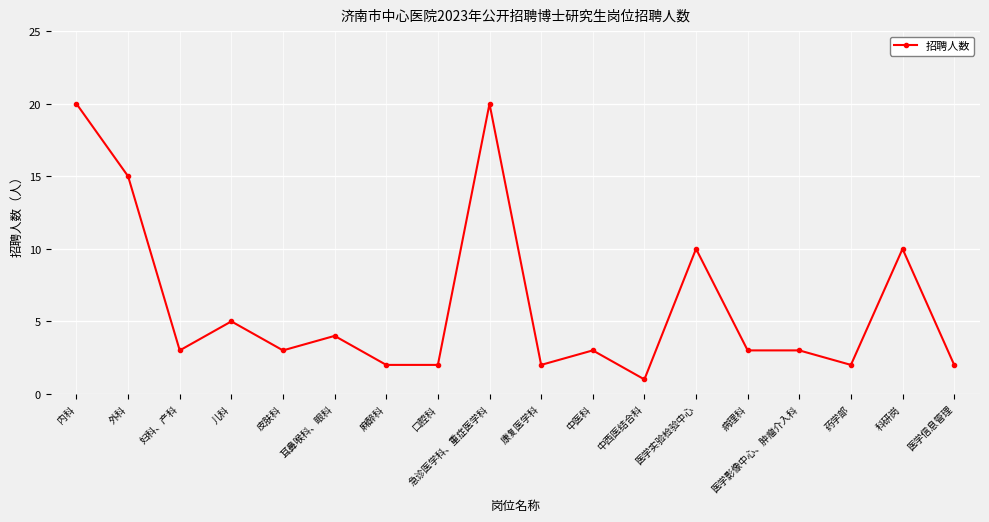

Reading left to right, list all the values displayed in this chart.

内科=20	外科=15	妇科、产科=3	儿科=5	皮肤科=3	耳鼻喉科、眼科=4	麻醉科=2	口腔科=2	急诊医学科、重症医学科=20	康复医学科=2	中医科=3	中西医结合科=1	医学实验检验中心=10	病理科=3	医学影像中心、肿瘤介入科=3	药学部=2	科研岗=10	医学信息管理=2